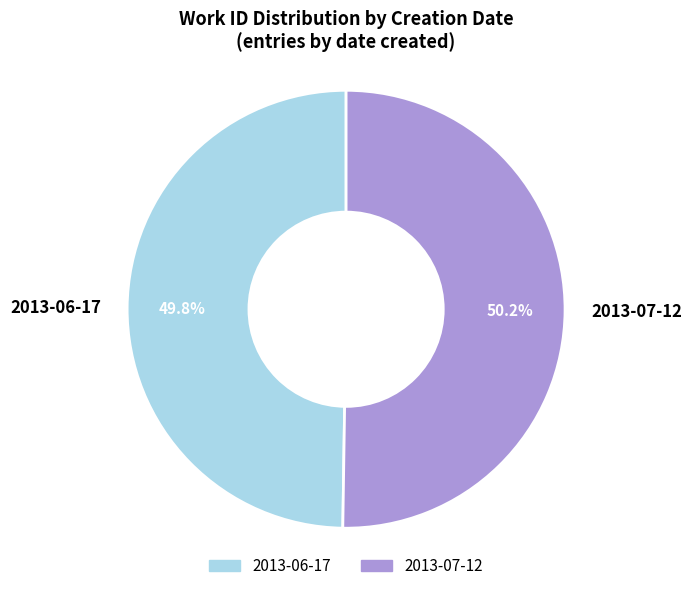

To the nearest percent, what percentage of the pie is 2013-07-12?

50%